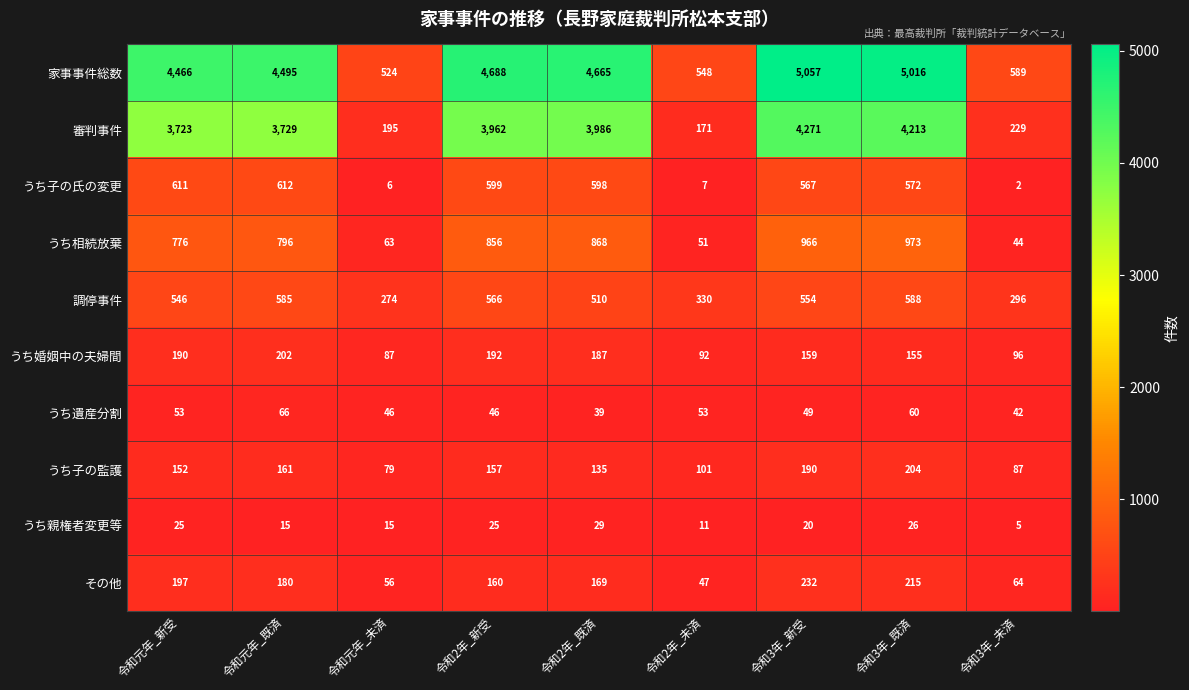

At which category is the sum across all series the highest?

令和3年_新受